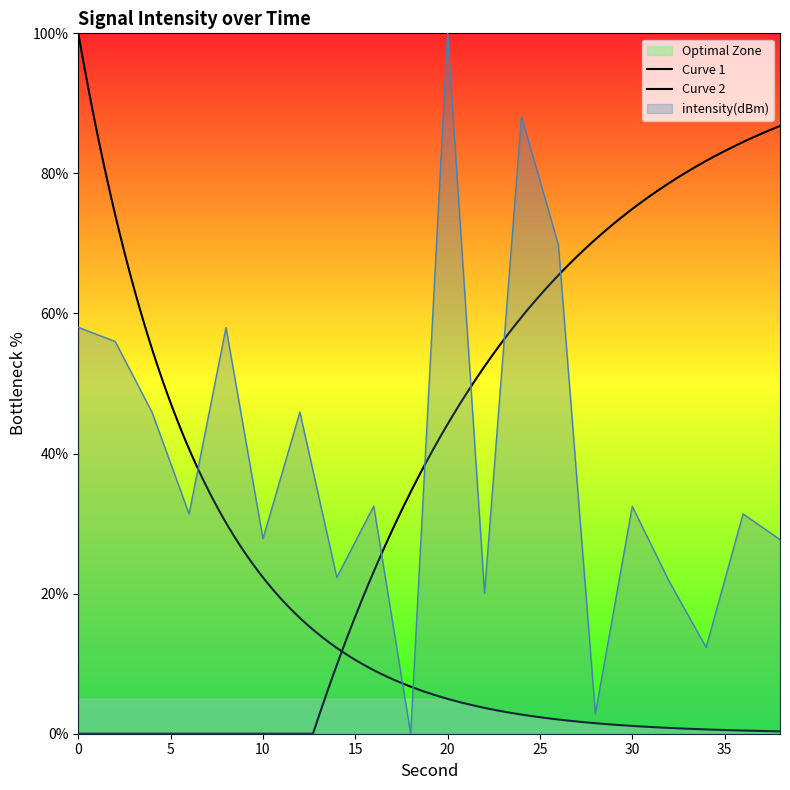

List the labels in order of value, largest first.

20, 24, 26, 0, 8, 2, 12, 4, 16, 30, 36, 6, 10, 38, 14, 32, 22, 34, 28, 18